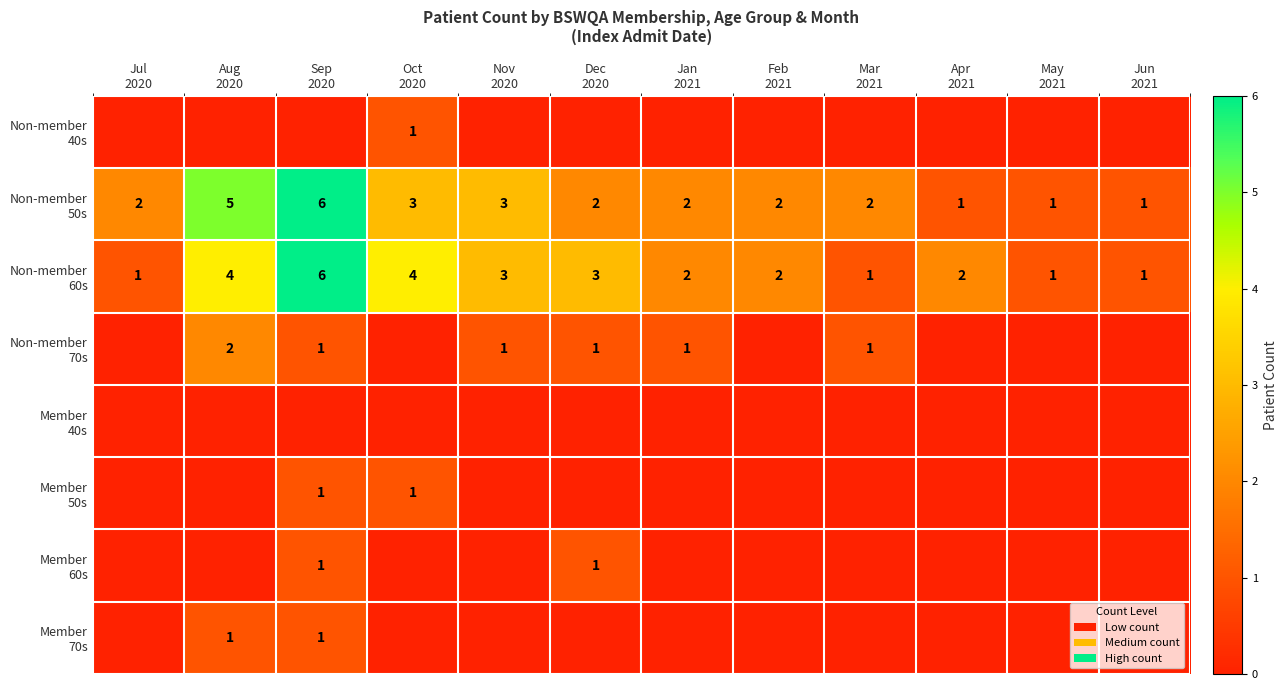

True or false: Member 40s has a value of 0 at Mar 2021.

True